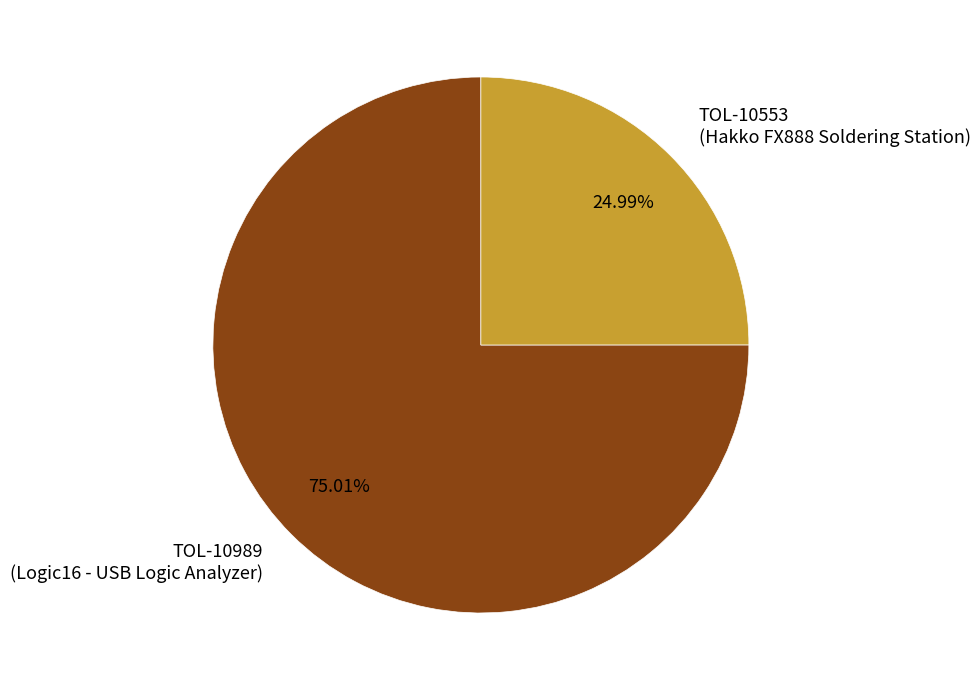

True or false: TOL-10553 accounts for 25% of the total.

True